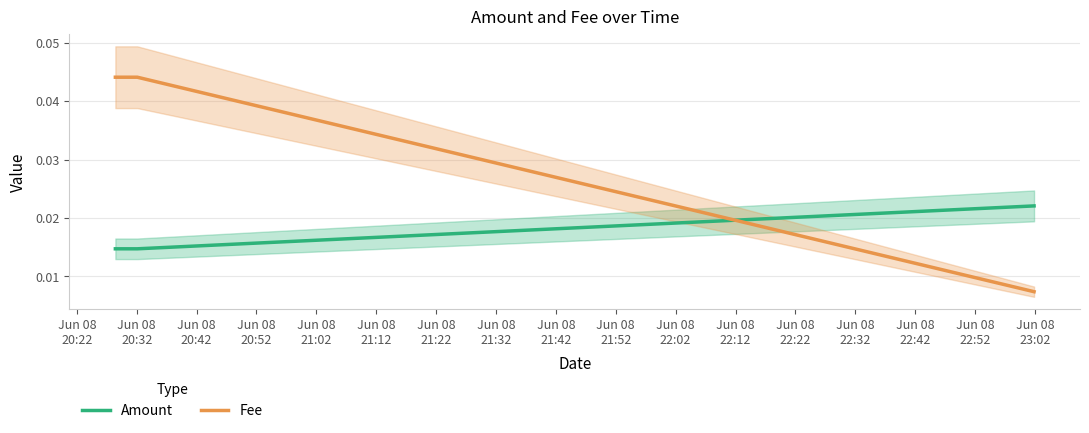

The Amount series shows 0.0 at Jun 08
20:42. True or false?

True